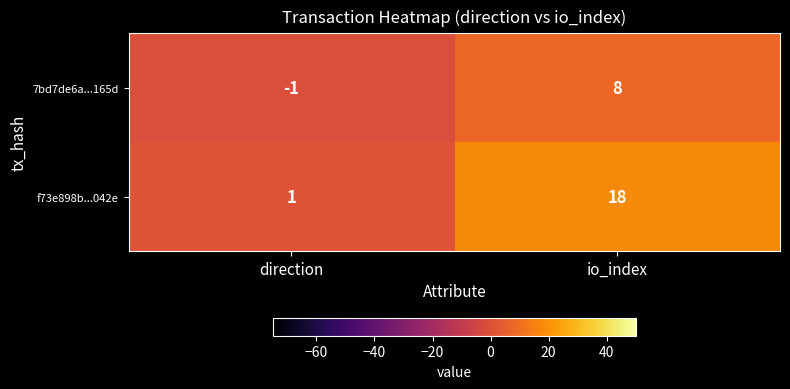

The value of f73e898b...042e at io_index is 31. True or false?

False